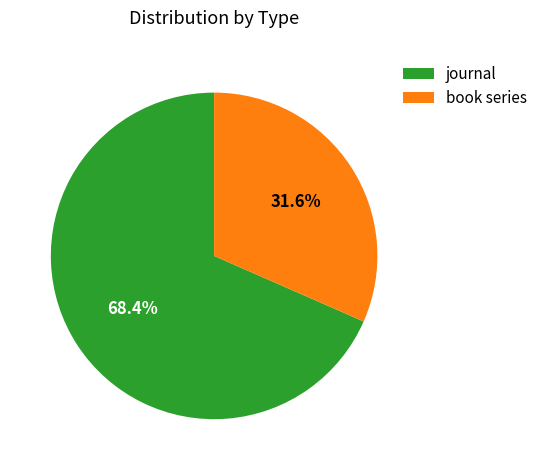

To the nearest percent, what is the difference between the journal and book series slice percentages?

37%